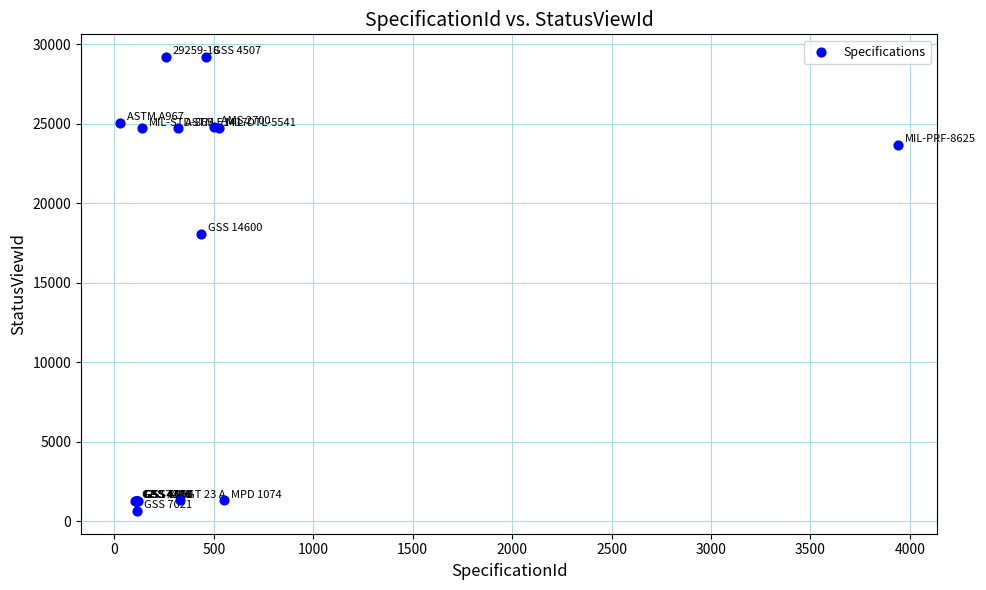

What Y value in the scatter plot is closest to 14922?

18084